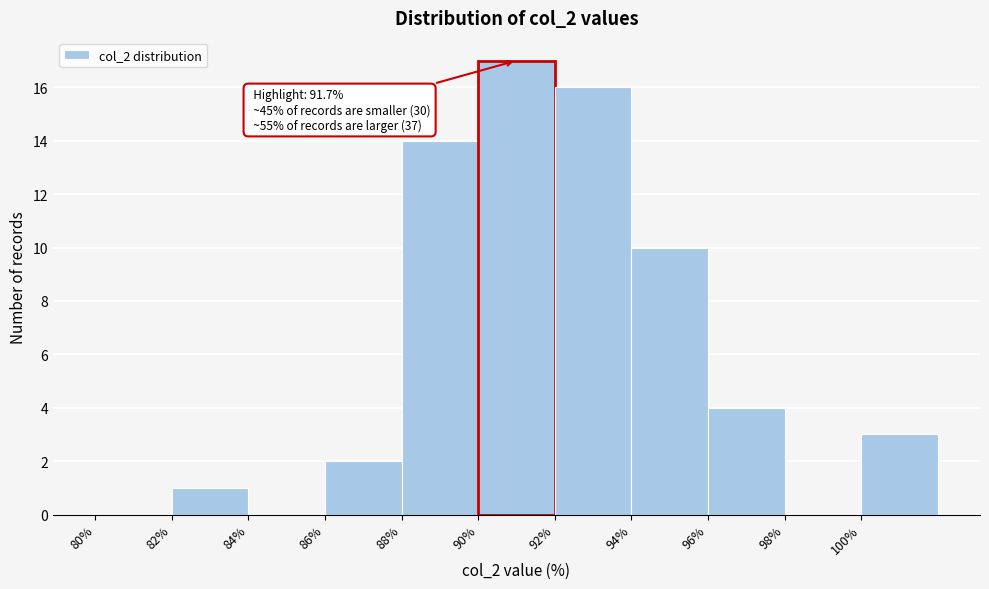

Over which range of the x-axis is the bar tallest?

90 to 92